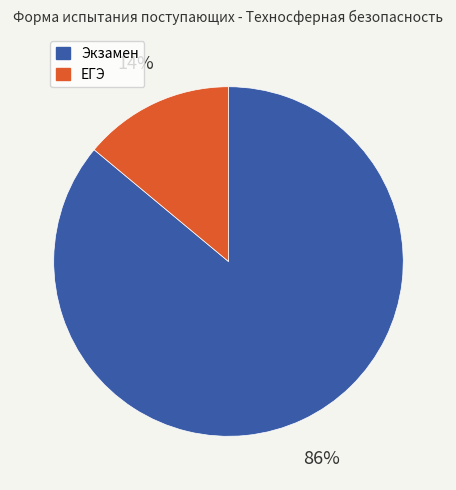

True or false: Экзамен accounts for 86% of the total.

True